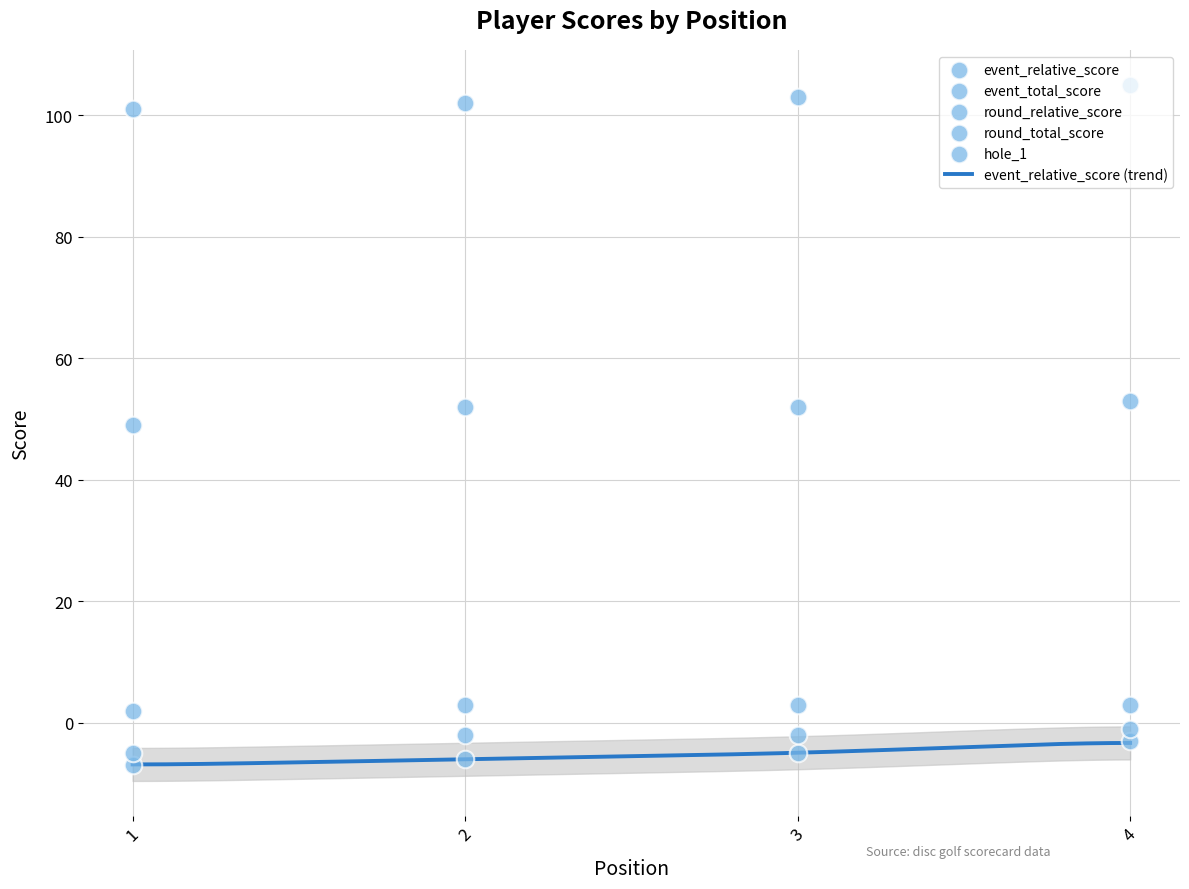

At which category is the sum across all series the highest?

4